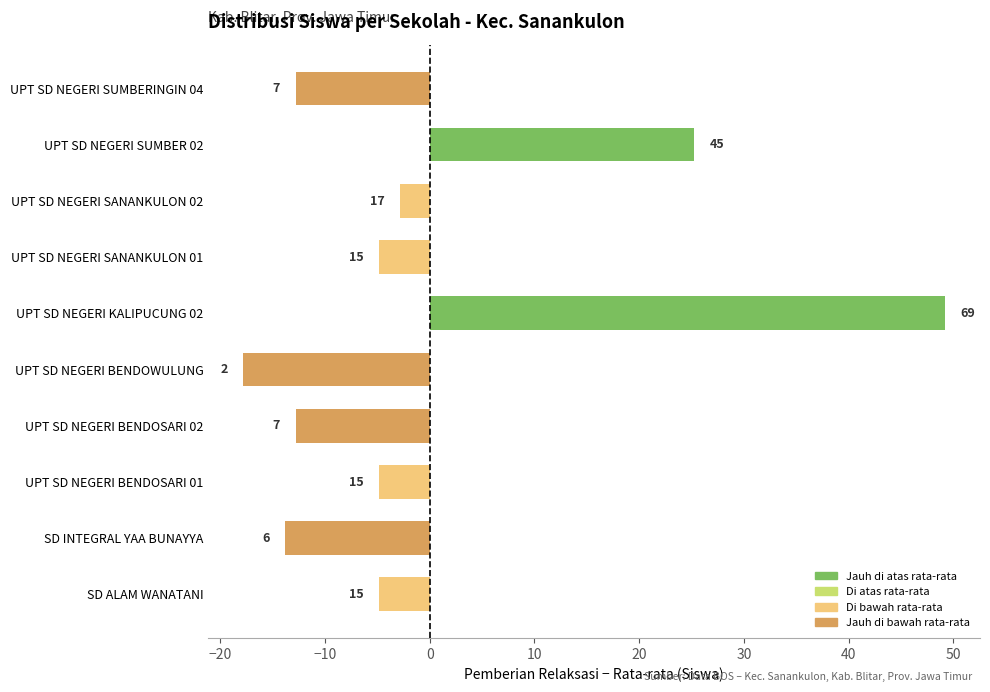

Does the chart contain any negative values?

Yes